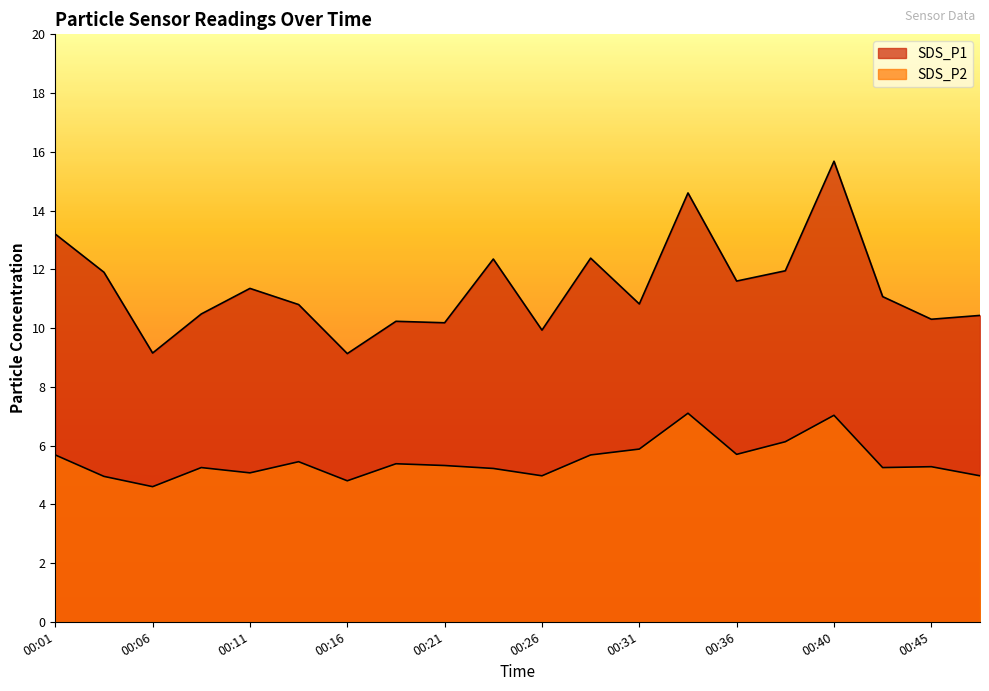

Does the chart display data point markers on the line(s)?

No